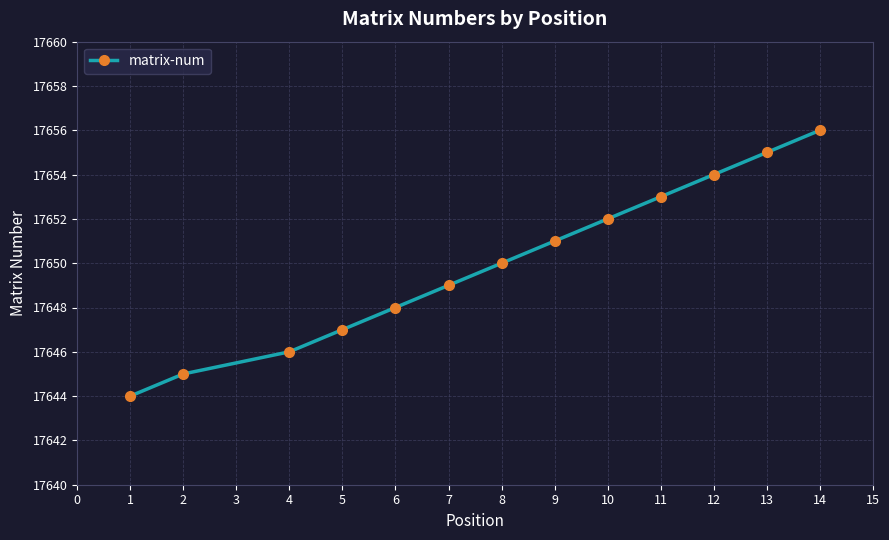

Count the number of data series in this chart.

1